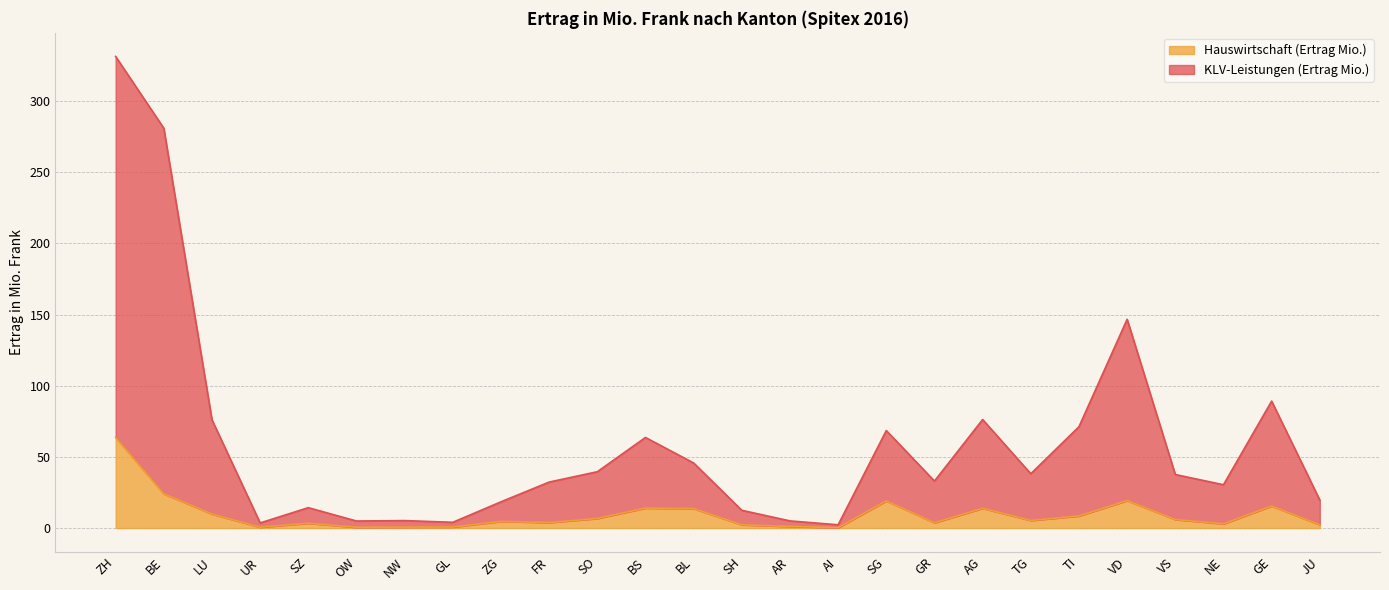

What is the total value across all series at SG?

68.5